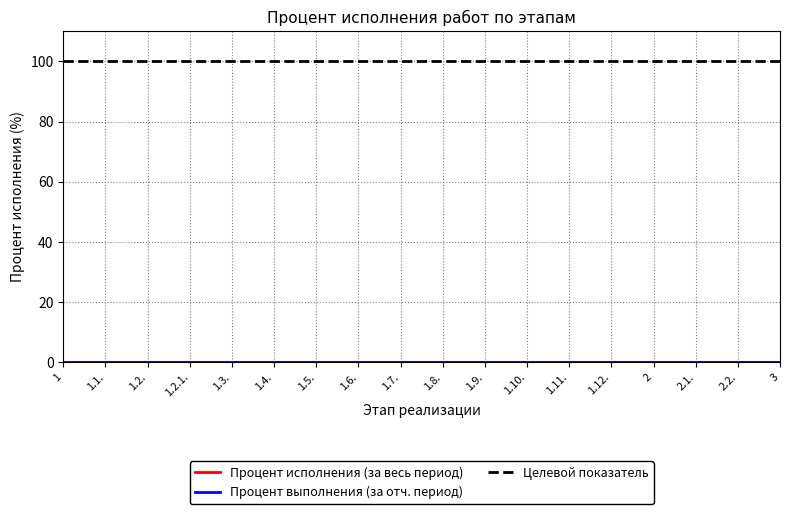

Does the chart have visible grid lines?

Yes